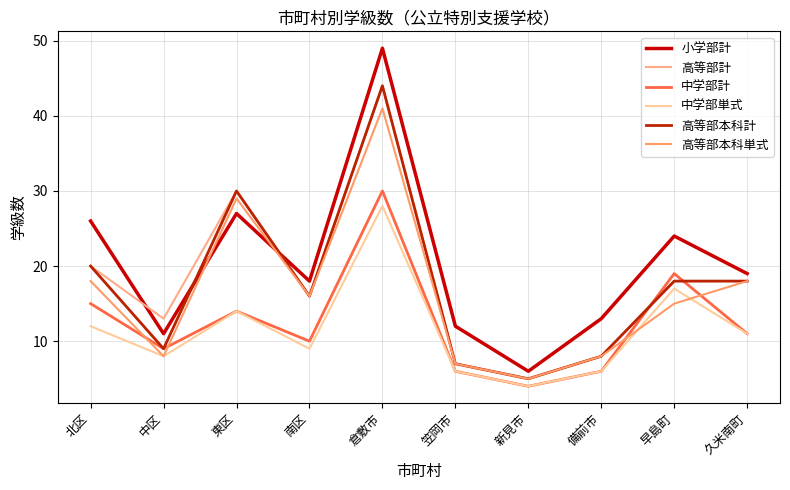

The 高等部計 series shows 10 at 備前市. True or false?

False